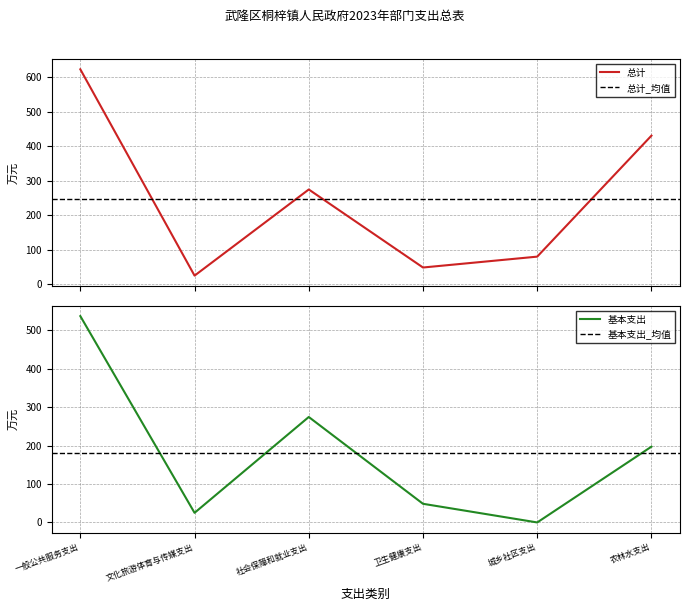

True or false: 总计 and 基本支出 intersect in this chart.

False